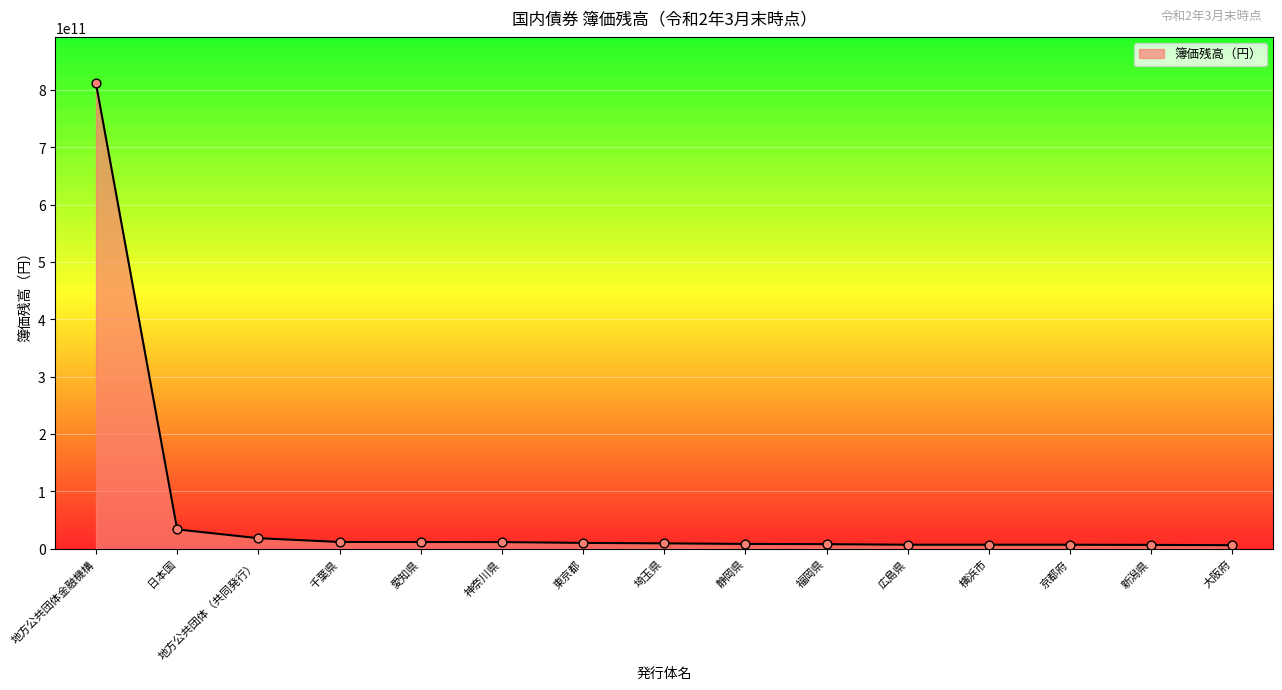

Which has a higher value, 地方公共団体金融機構 or 千葉県?

地方公共団体金融機構